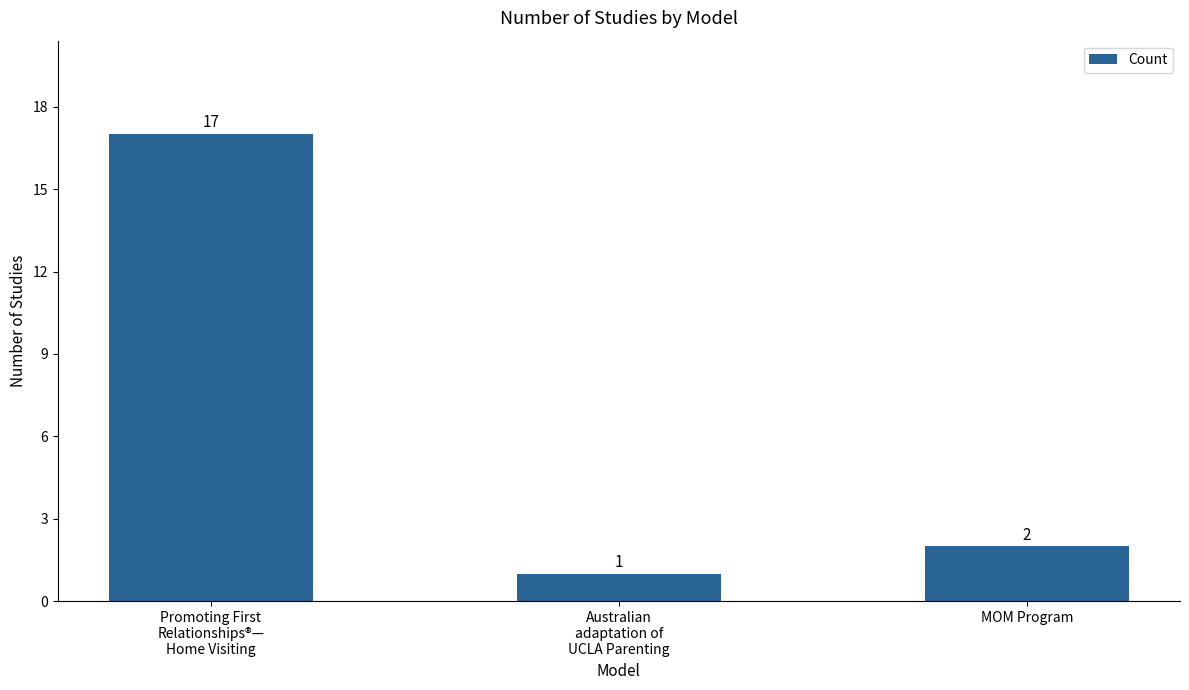

At which label does the data first exceed 2?

Promoting First
Relationships®—
Home Visiting